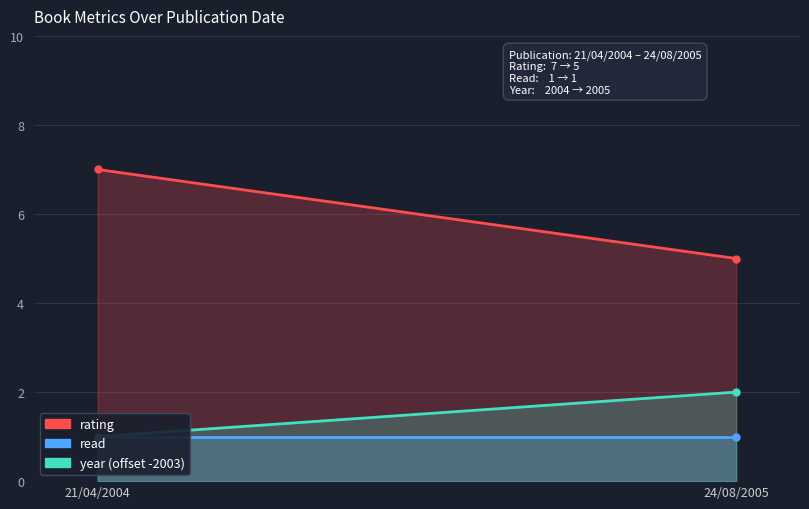

What is the average value of the year (offset -2003) series?

2